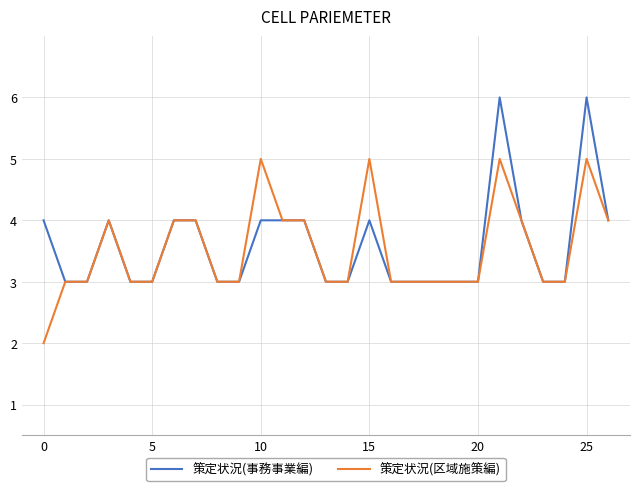

Rank the series by their maximum value, from highest to lowest.

策定状況(事務事業編), 策定状況(区域施策編)